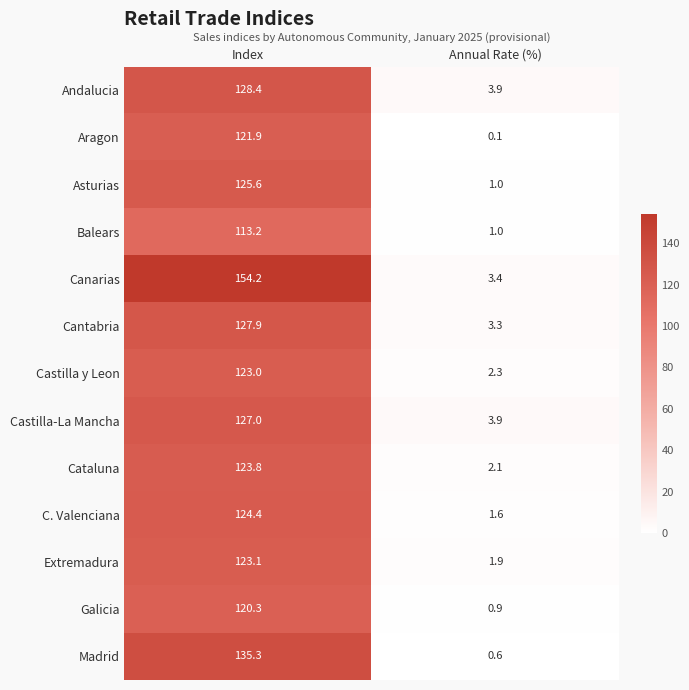

What value does the Castilla y Leon series have at Index?

123.0